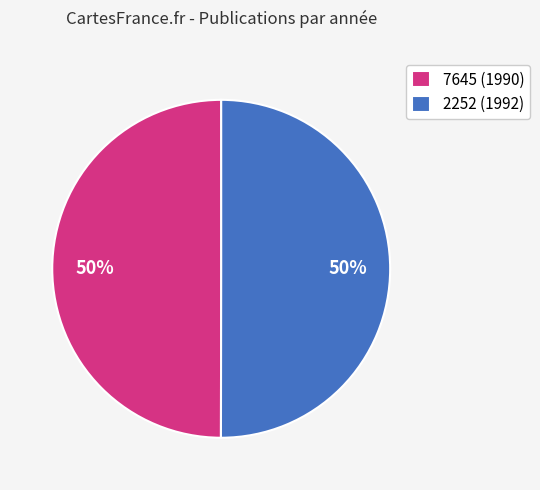

To the nearest percent, what percentage of the pie is 7645 (1990)?

50%